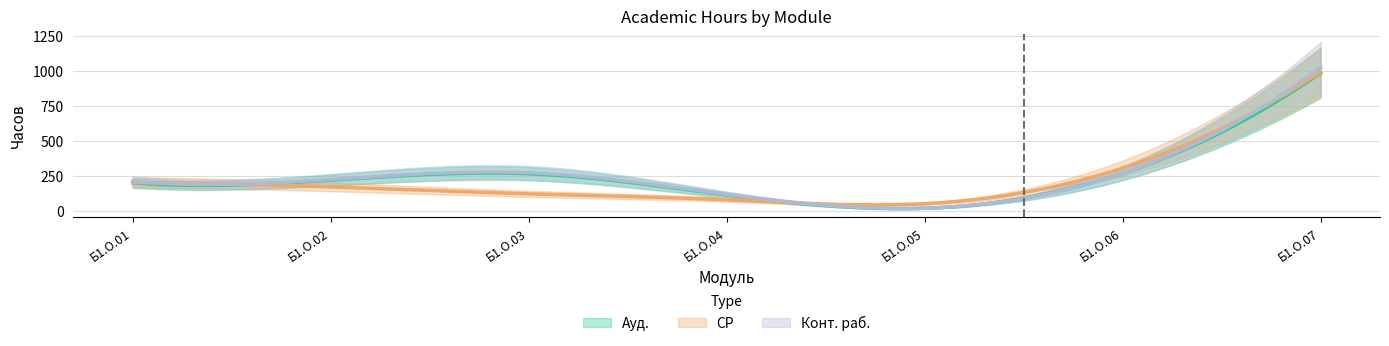

What is the sum of the Ауд. values at Б1.О.02 and Б1.О.05?

239.0